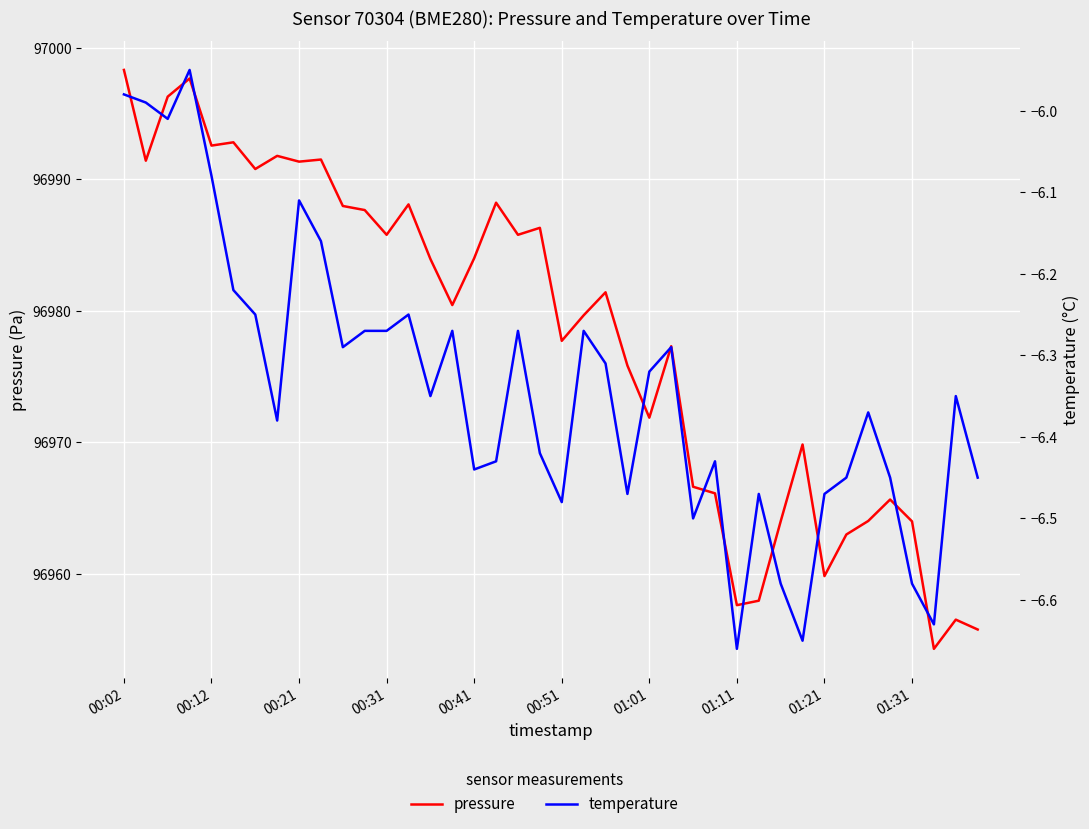

True or false: temperature and pressure intersect in this chart.

False